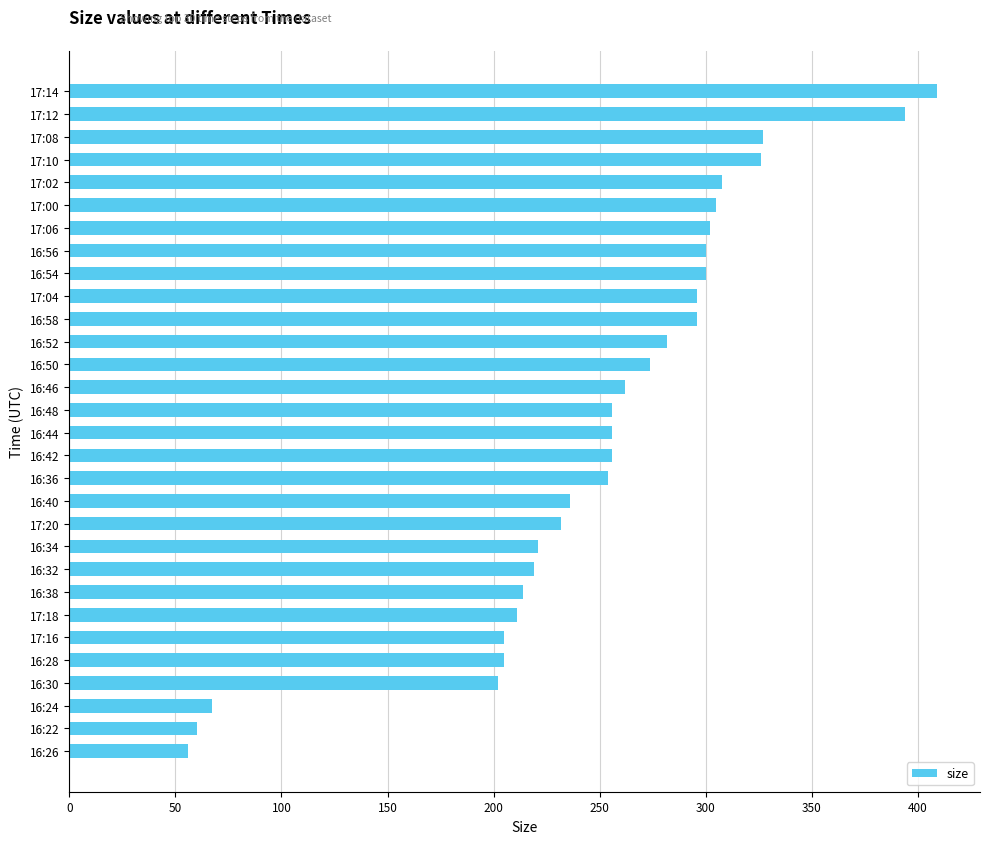

What is the ratio of the value at 17:00 to the value at 16:54?

1.0